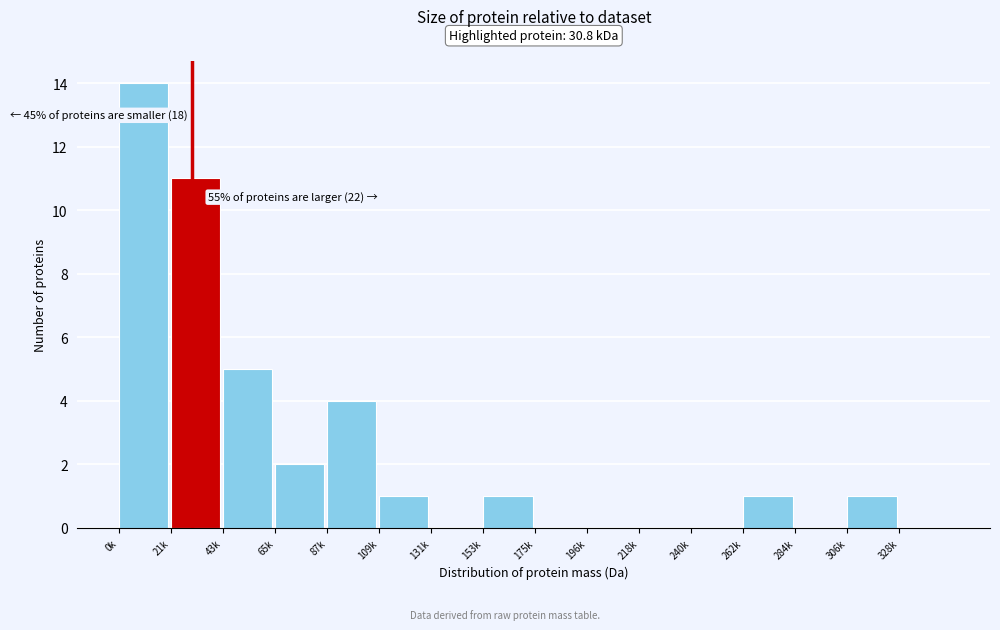

Reading left to right, transcribe all the data shown in this chart.

0k=14	21k=11	43k=5	65k=2	87k=4	109k=1	131k=0	153k=1	175k=0	196k=0	218k=0	240k=0	262k=1	284k=0	306k=1	328k=0